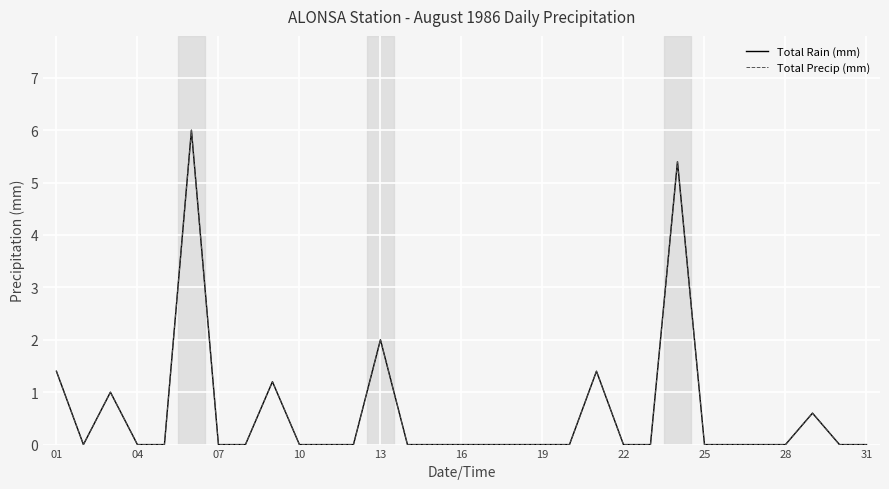

Is this an area chart (filled region under the line)?

No